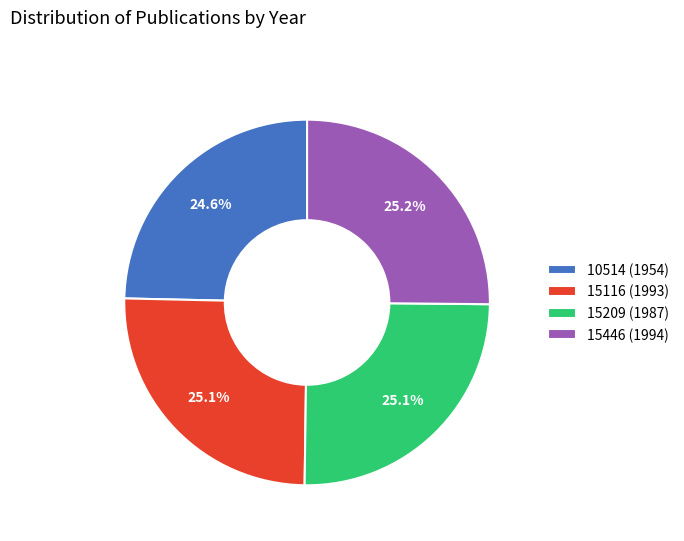

How many segments does this pie chart have?

4